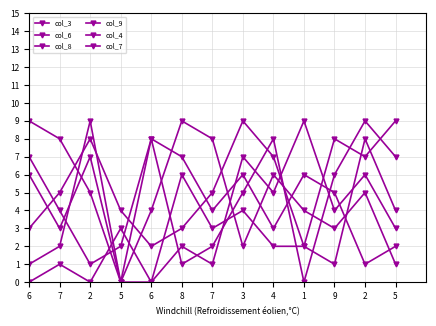

Which series changed the most between 8 and 2?

col_4